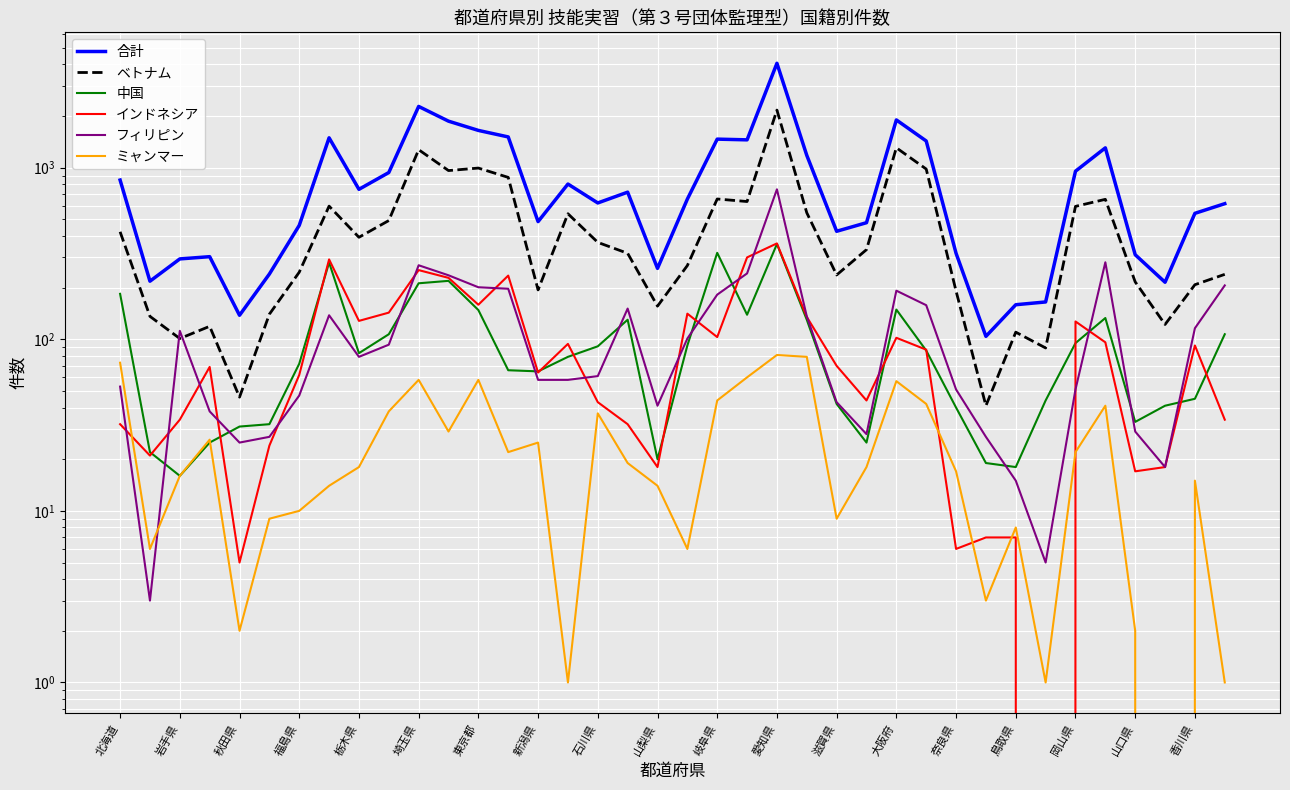

What are all the series names shown in the legend?

合計, ベトナム, 中国, インドネシア, フィリピン, ミャンマー